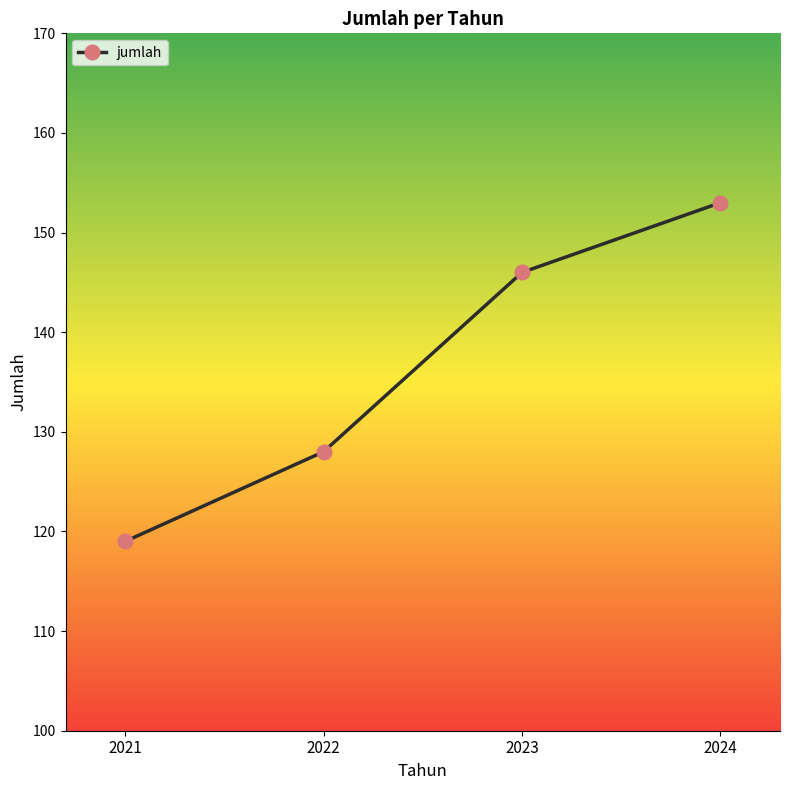

What is the minimum value shown in the chart?

119